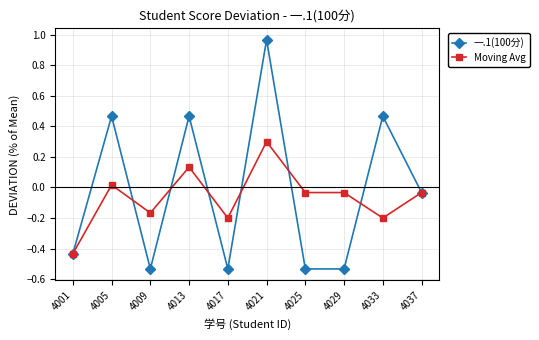

Where does the Moving Avg series first go above 0?

4005